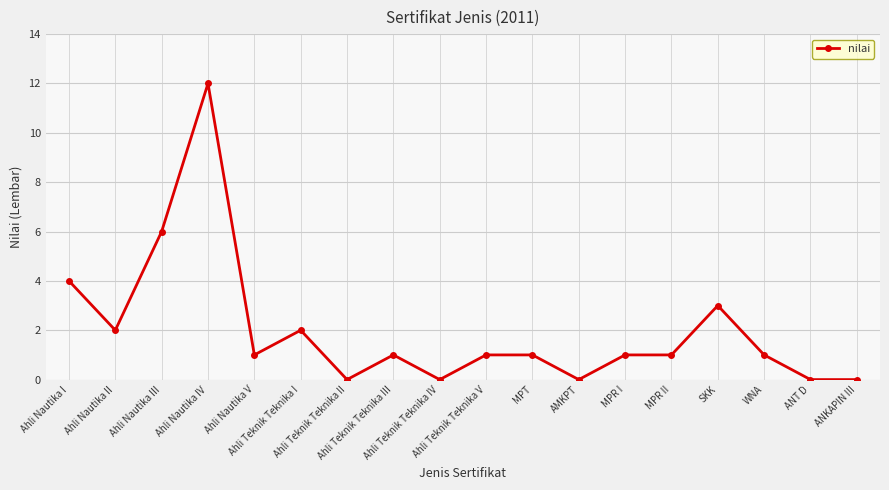

What is the maximum value shown in the chart?

12